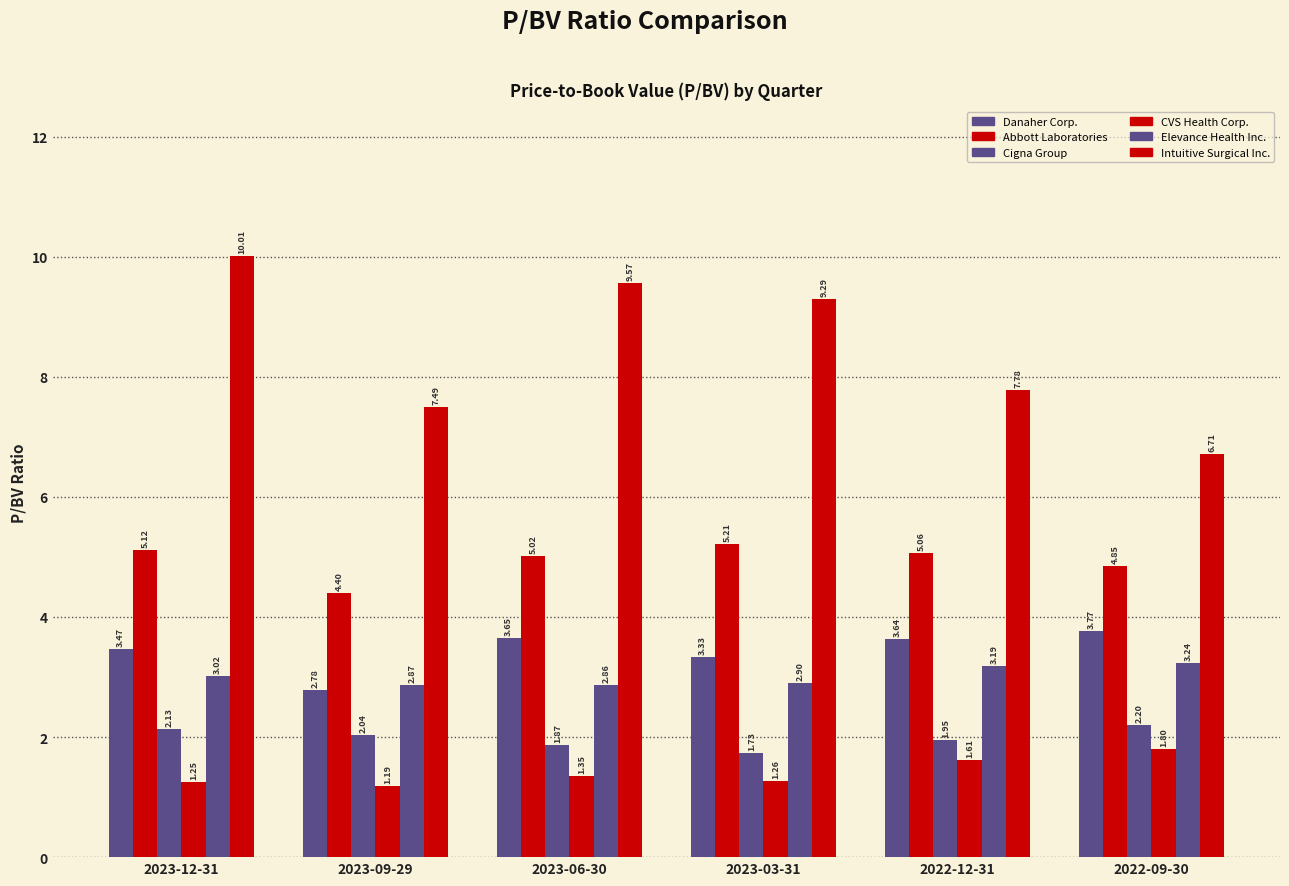

List the labels in order of Danaher Corp. value, largest first.

2022-09-30, 2023-06-30, 2022-12-31, 2023-12-31, 2023-03-31, 2023-09-29